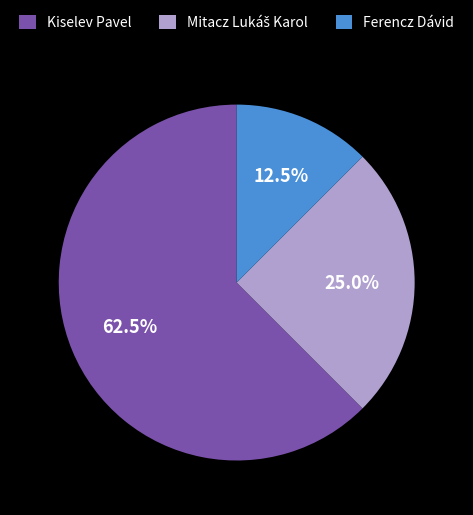

To the nearest percent, what is the difference between the Ferencz Dávid and Kiselev Pavel slice percentages?

50%